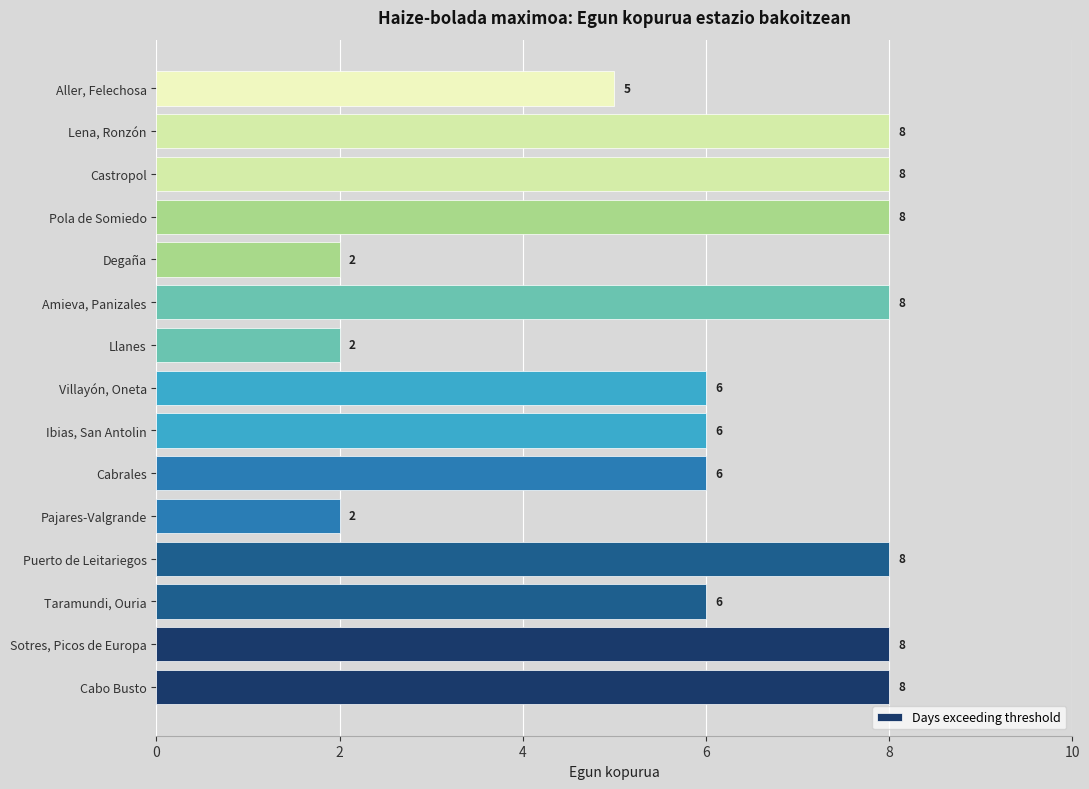

Where is the data nearest to the value 5?

Aller, Felechosa